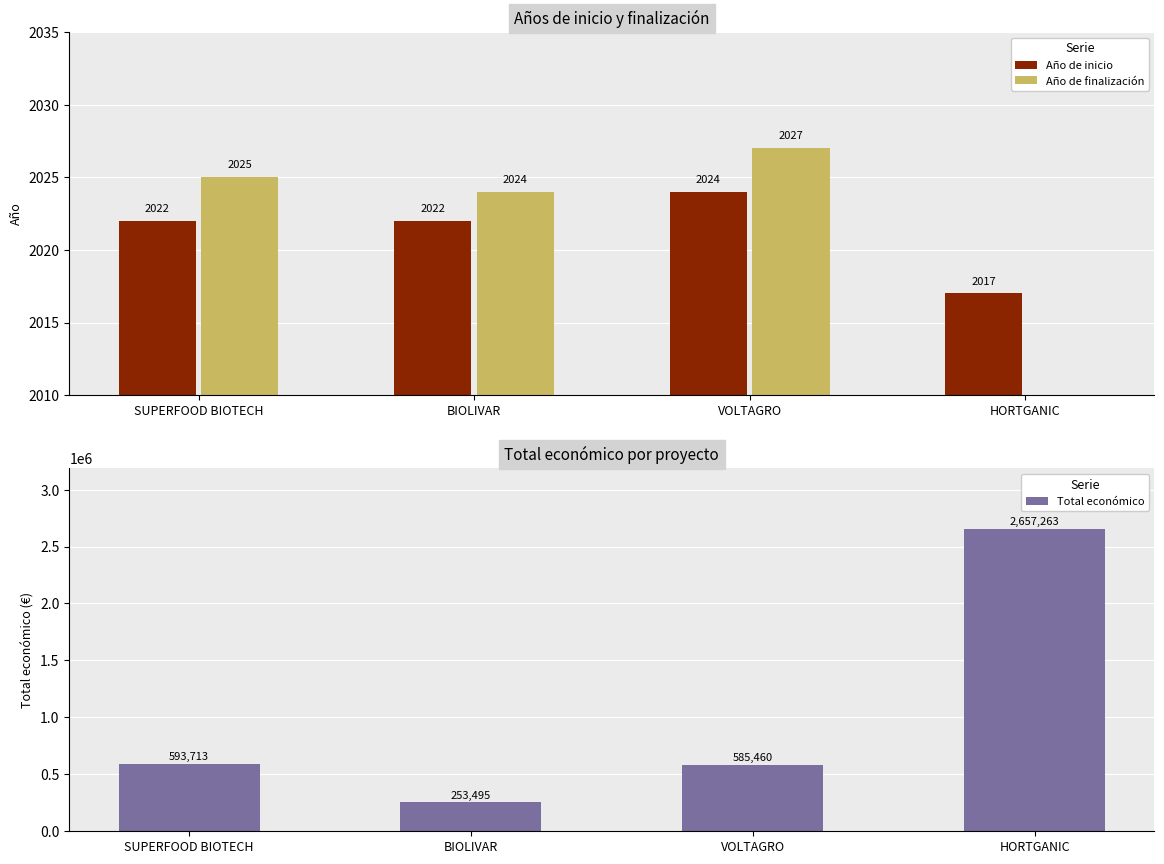

How many data points in Total económico are less than 593713?

2